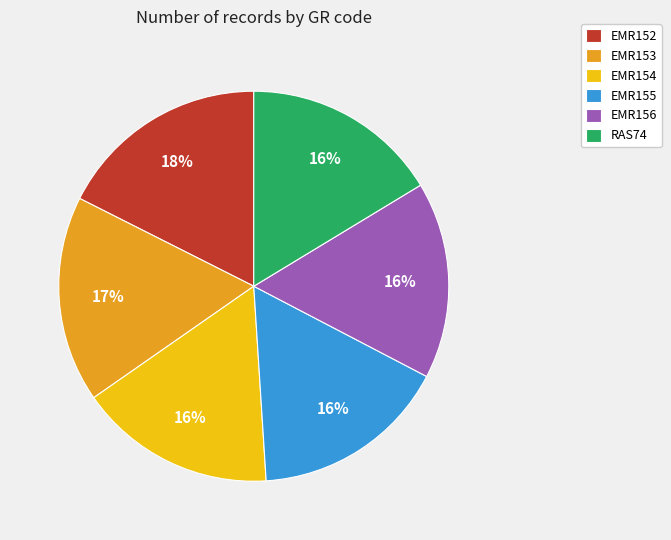

What percentage is the EMR154 slice, to the nearest percent?

16%